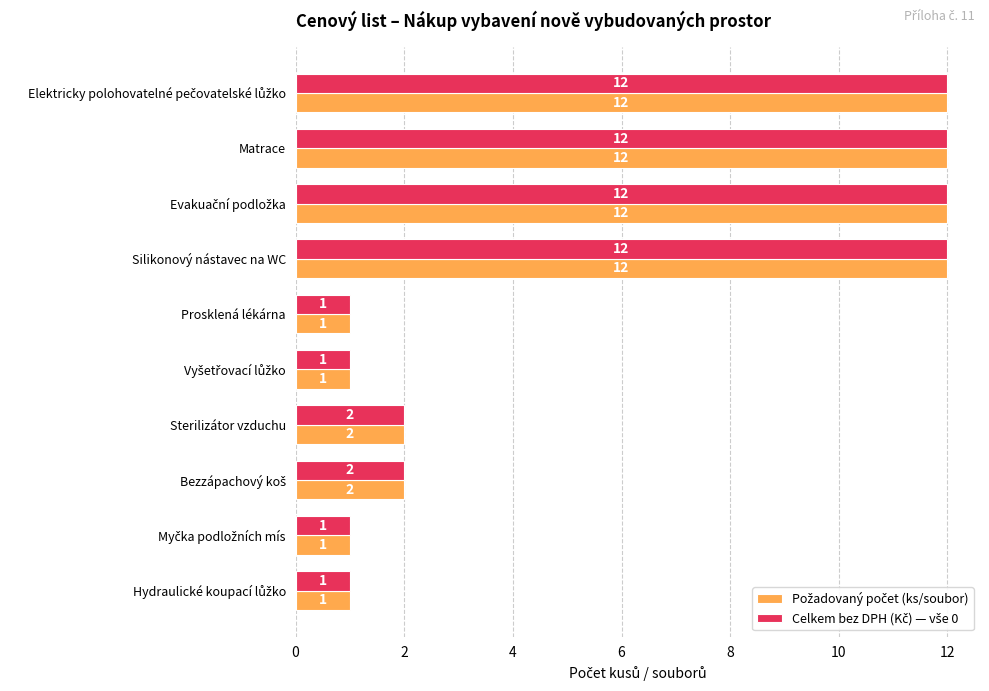

What is the minimum value shown in the chart?

1